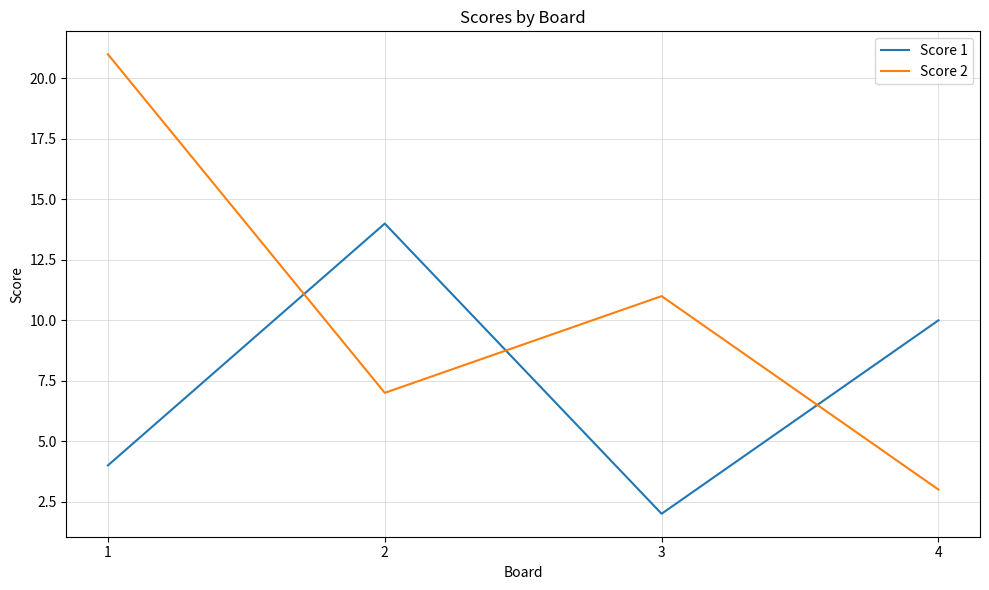

Read the Score 1 value at 4.

10